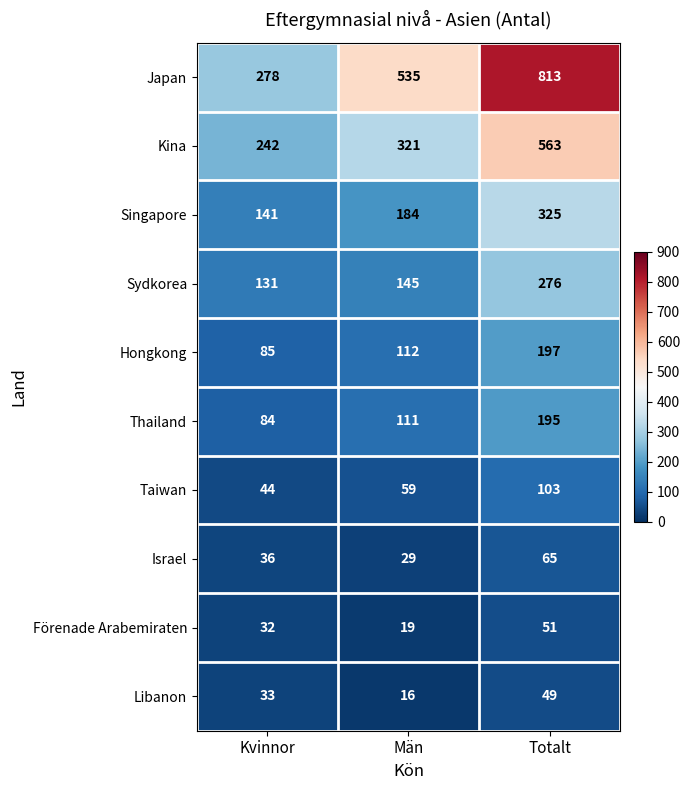

Is it true that Sydkorea equals 197 at Män?

False